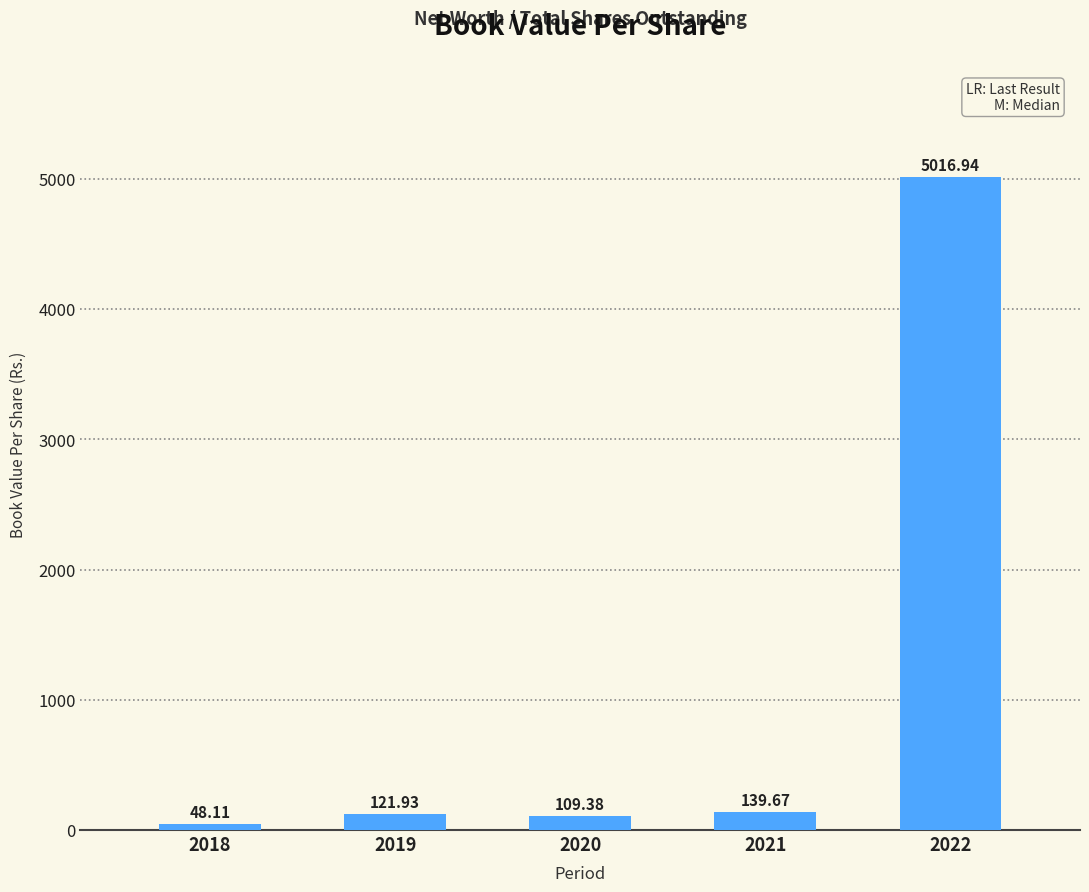

How many data points are above 121?

3